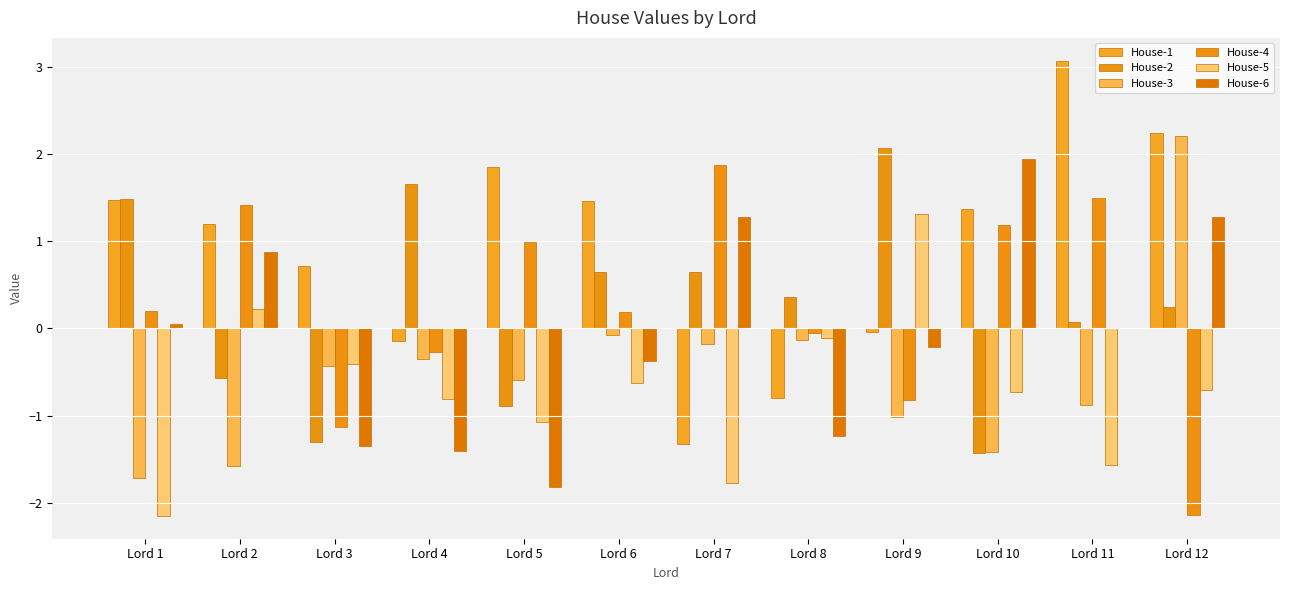

Is the value of House-4 at Lord 8 greater than the value of House-2 at Lord 10?

Yes